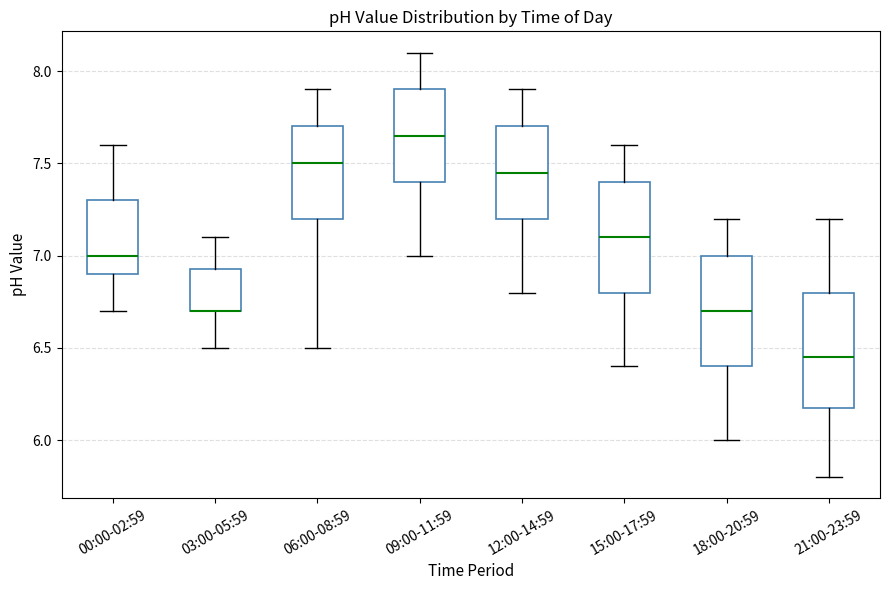

Reading left to right, transcribe this box plot: for each box, give where its median line is, the range the box spans, and where its two whiskers end, as read against the y-axis. The values are not printed on the chart, so give them approximately, as read against the axis.

00:00-02:59: median 7.00, box 6.90 to 7.30, whiskers 6.70 to 7.60
03:00-05:59: median 6.70 (drawn on the box's lower edge), box 6.70 to 6.95, whiskers 6.50 to 7.10
06:00-08:59: median 7.50, box 7.20 to 7.70, whiskers 6.50 to 7.90
09:00-11:59: median 7.65, box 7.40 to 7.90, whiskers 7.00 to 8.10
12:00-14:59: median 7.45, box 7.20 to 7.70, whiskers 6.80 to 7.90
15:00-17:59: median 7.10, box 6.80 to 7.40, whiskers 6.40 to 7.60
18:00-20:59: median 6.70, box 6.40 to 7.00, whiskers 6.00 to 7.20
21:00-23:59: median 6.45, box 6.20 to 6.80, whiskers 5.80 to 7.20